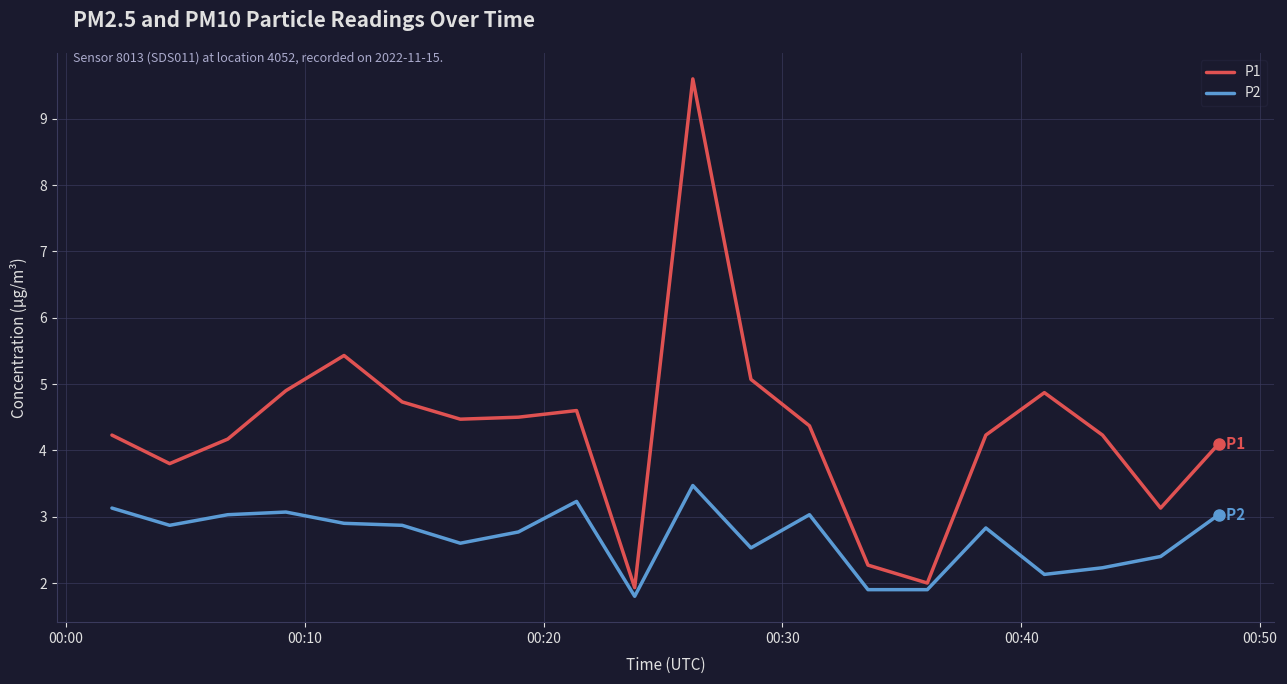

What is the smallest value displayed?

1.8